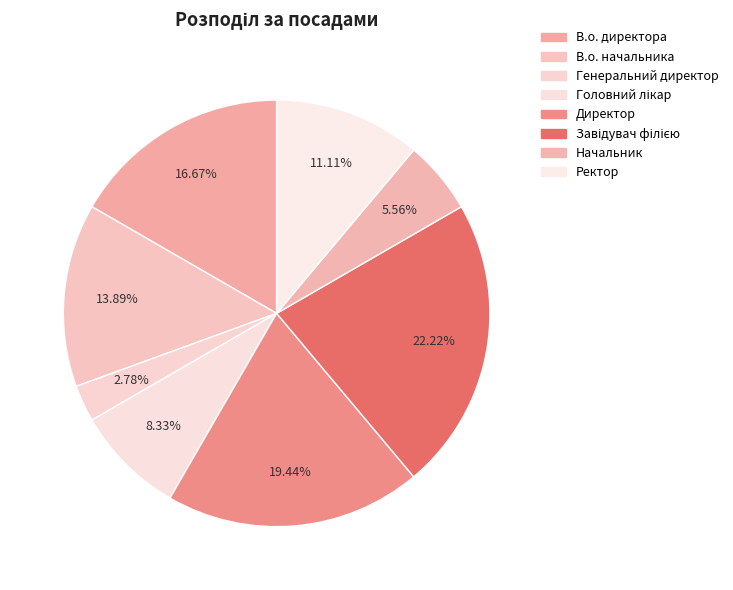

To the nearest percent, what is the difference between the Головний лікар and Ректор slice percentages?

3%